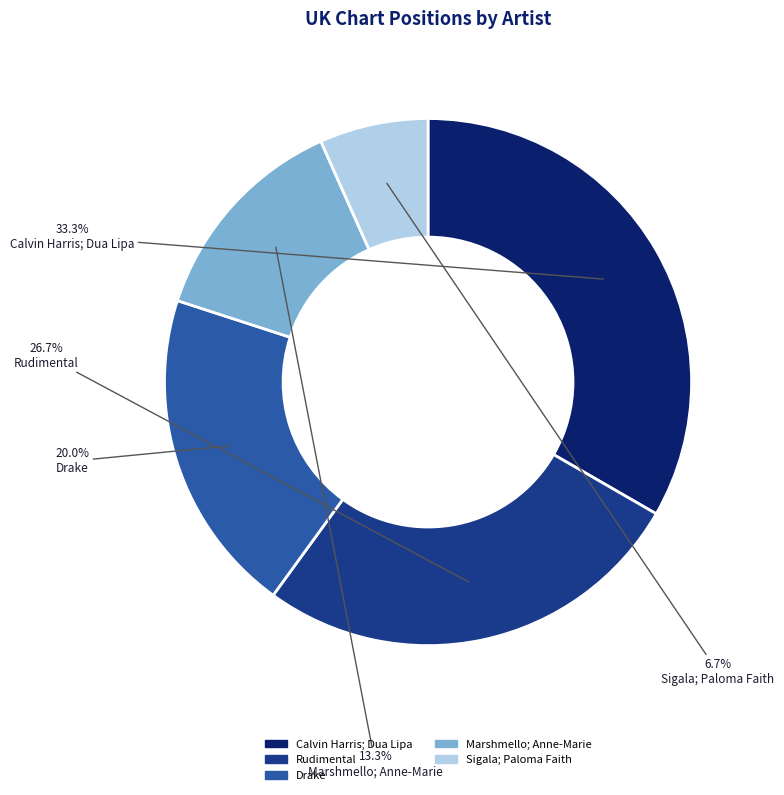

Approximately how many times larger is the value at Calvin Harris; Dua Lipa compared to Marshmello; Anne-Marie?

2.5